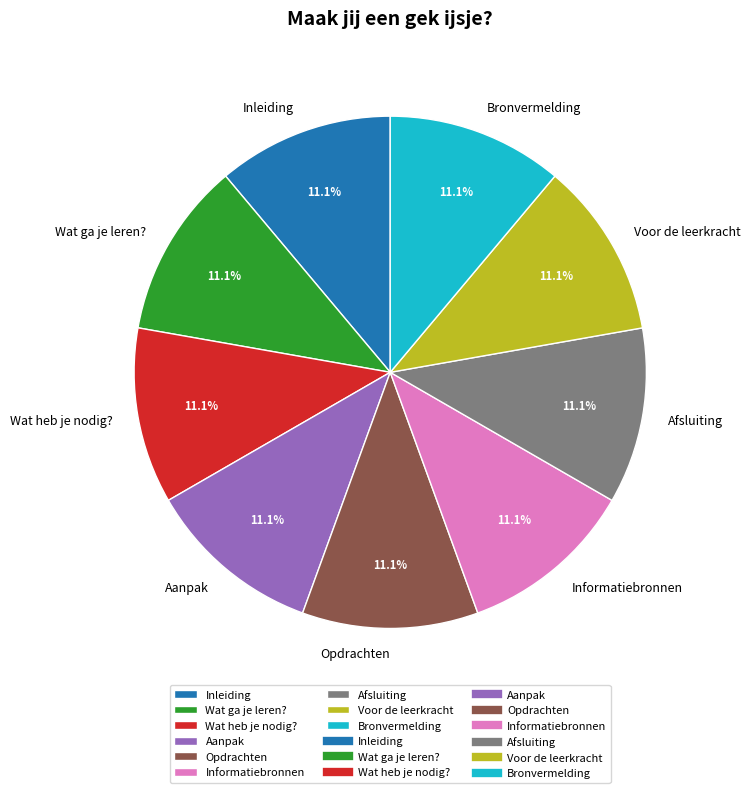

What is the ratio of the value at Voor de leerkracht to the value at Wat heb je nodig??

1.0